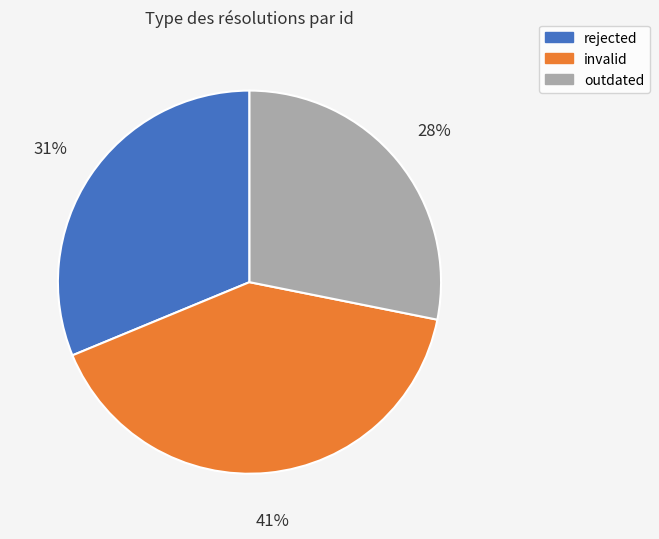

Which slice is the smallest?

outdated